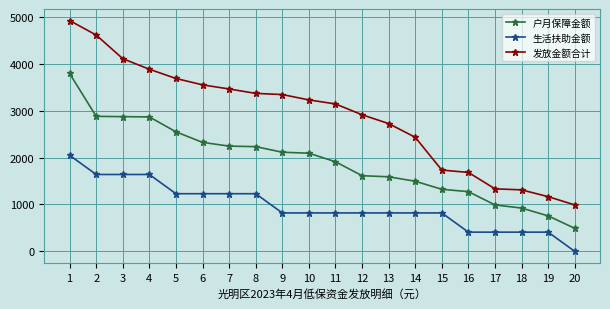

What are all the series names shown in the legend?

户月保障金额, 生活扶助金额, 发放金额合计